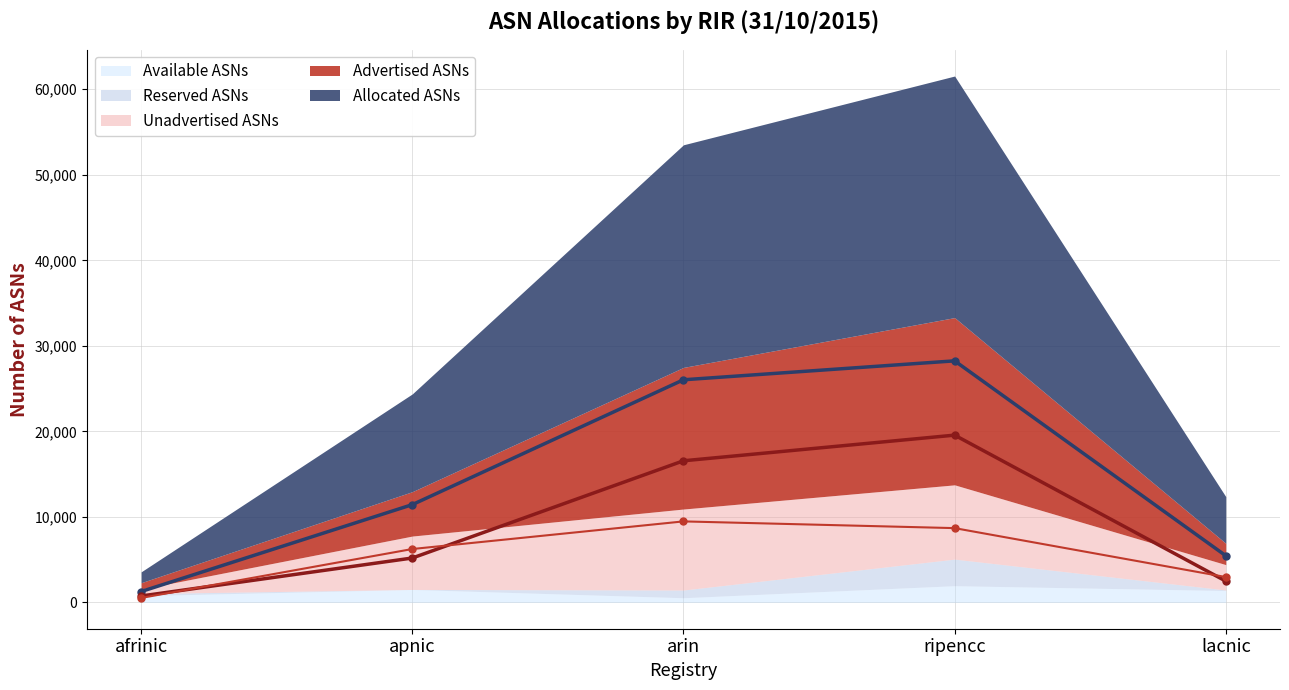

Which has a higher value, arin or afrinic?

arin